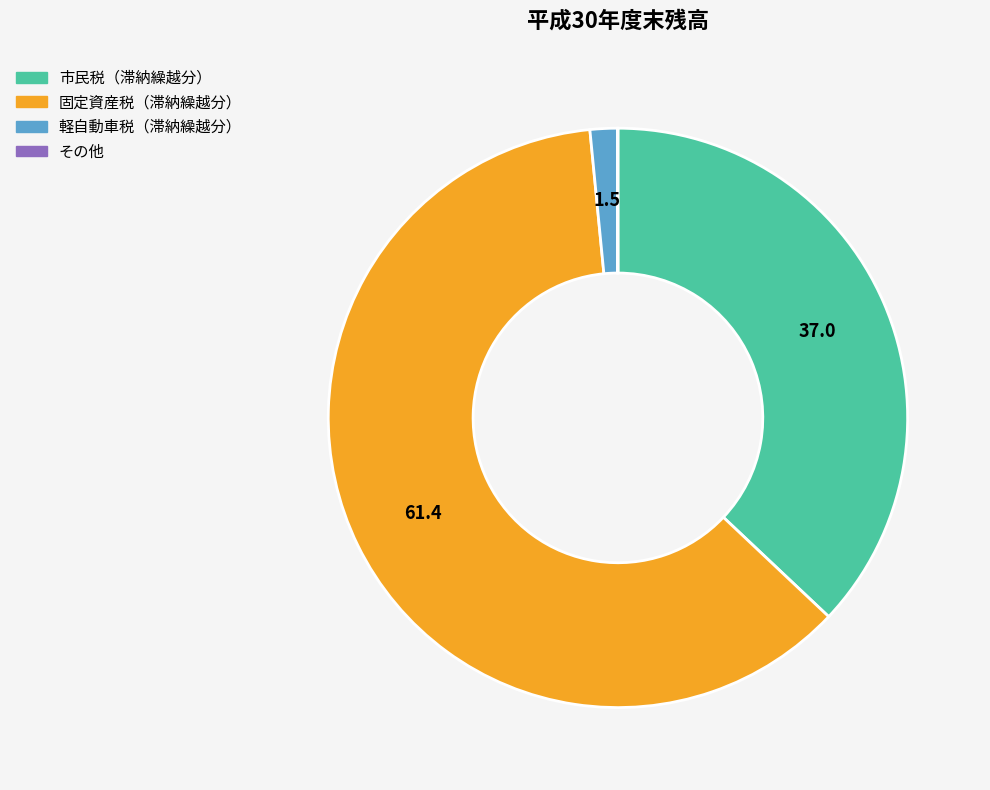

Is there any slice that represents more than half of the pie?

Yes